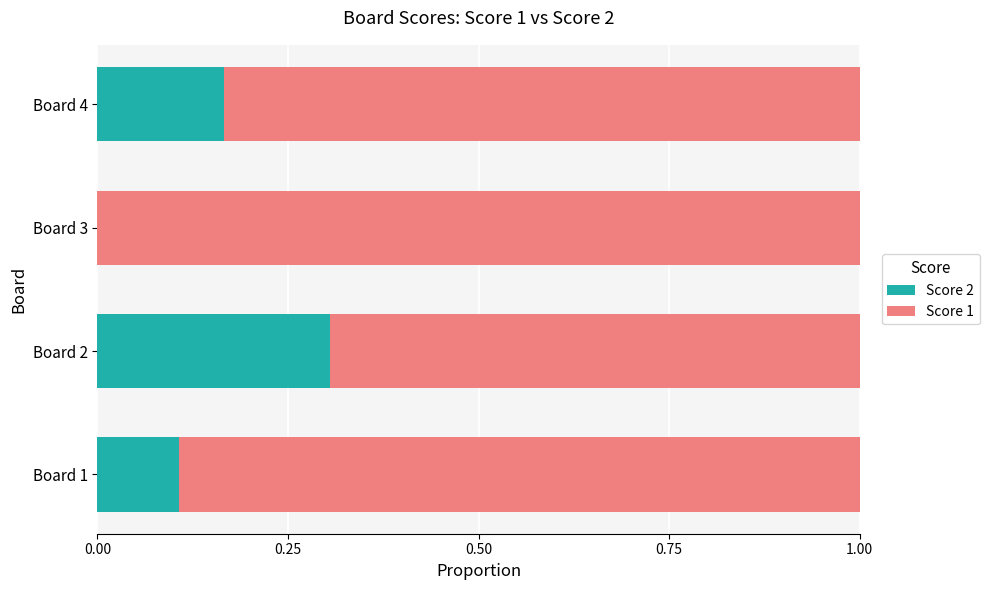

What is the highest value of the Score 2 series?

0.3